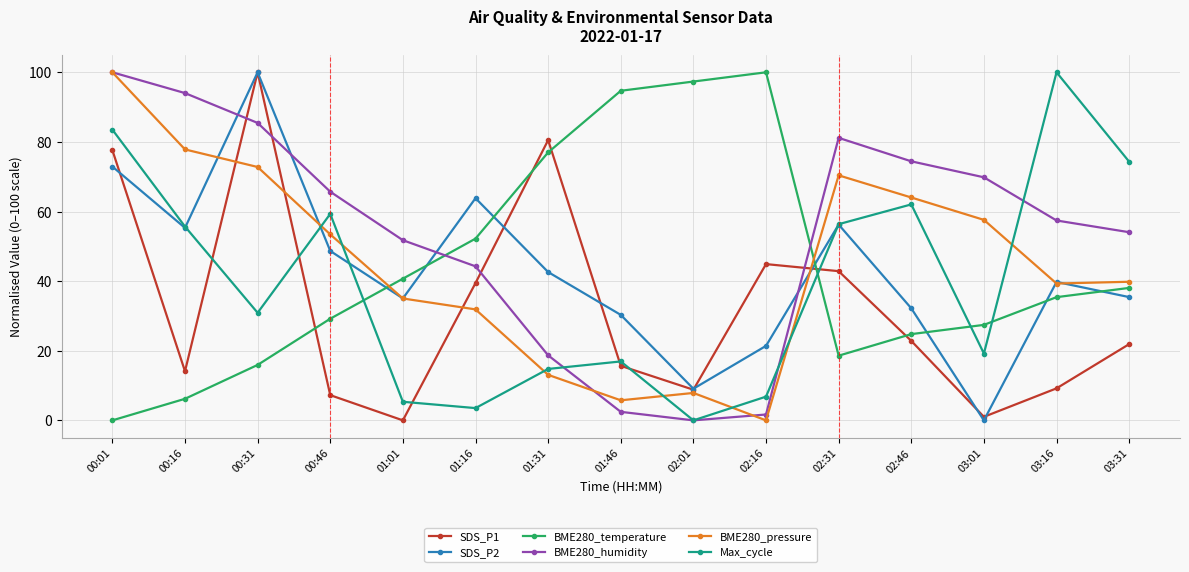

Which series changed the most between 00:16 and 02:46?

SDS_P2